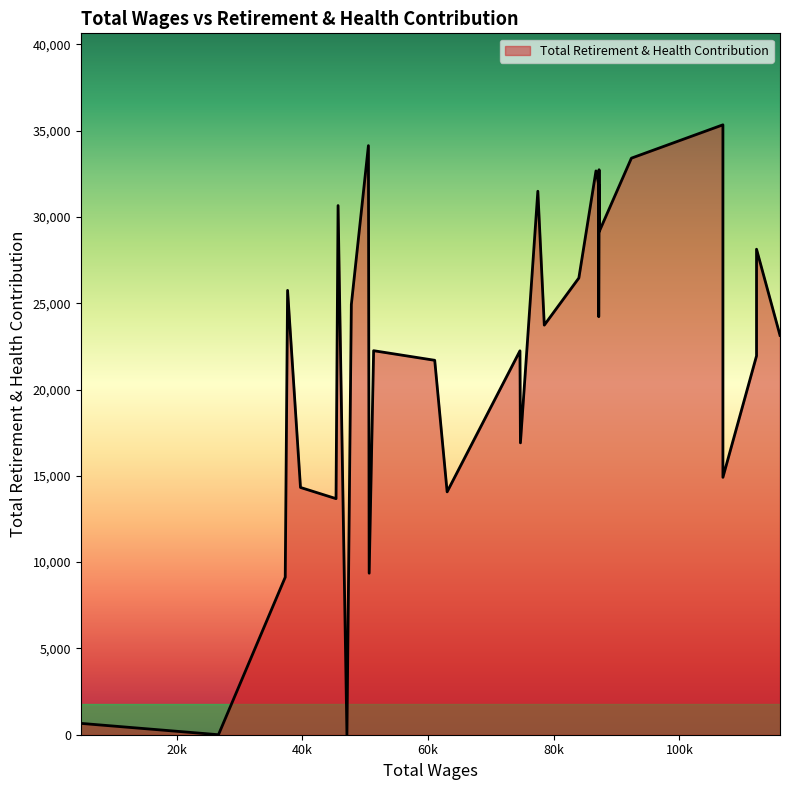

Does the chart have visible grid lines?

No